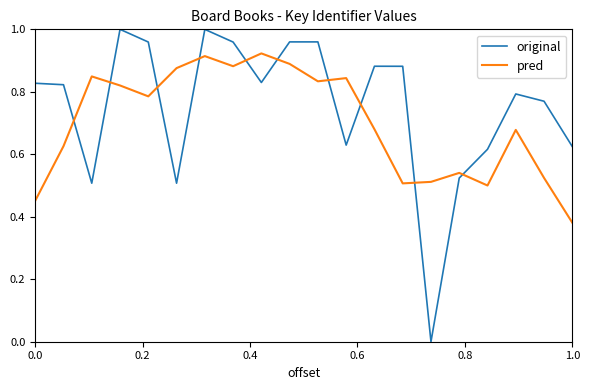

Rank the series by their maximum value, from highest to lowest.

original, pred